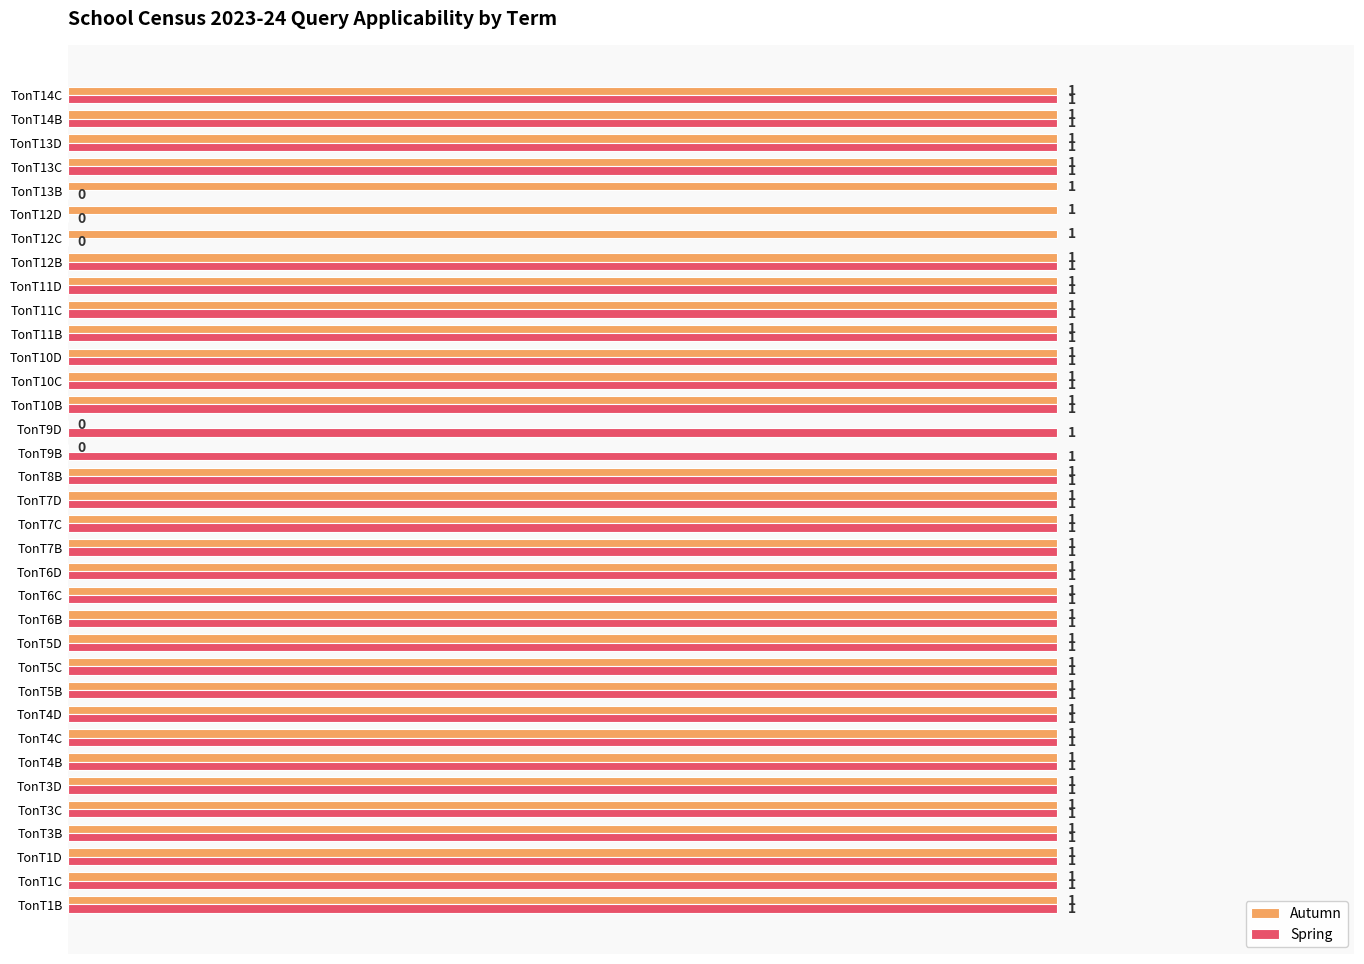

What is the sum of all Spring values?

32